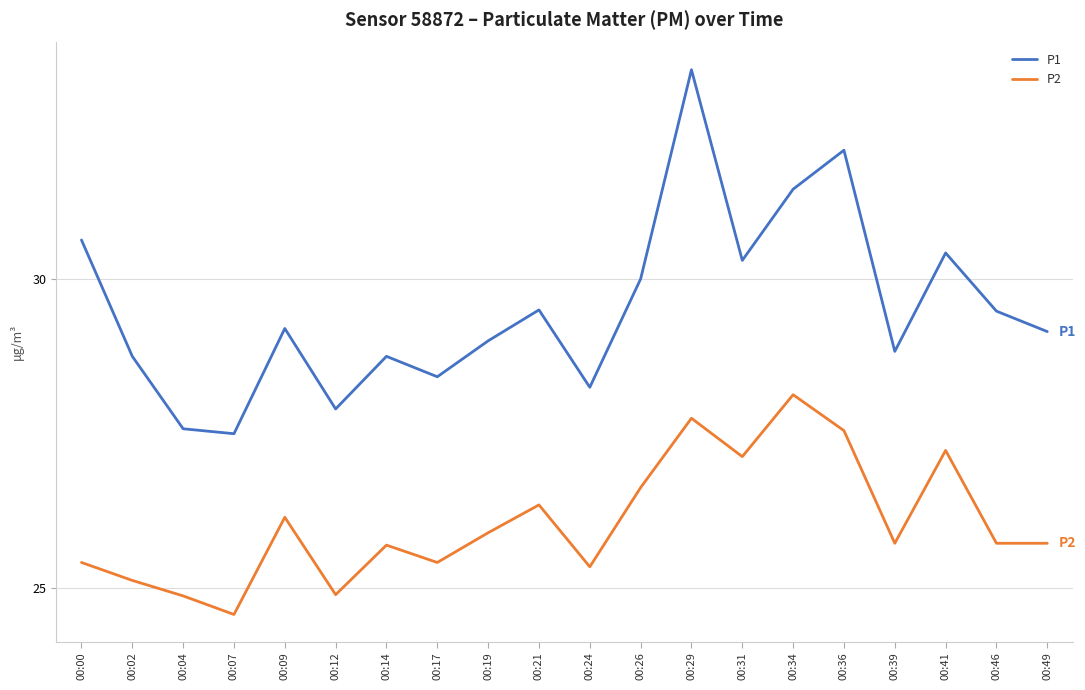

True or false: P1 has more than 0 interior local peaks.

True